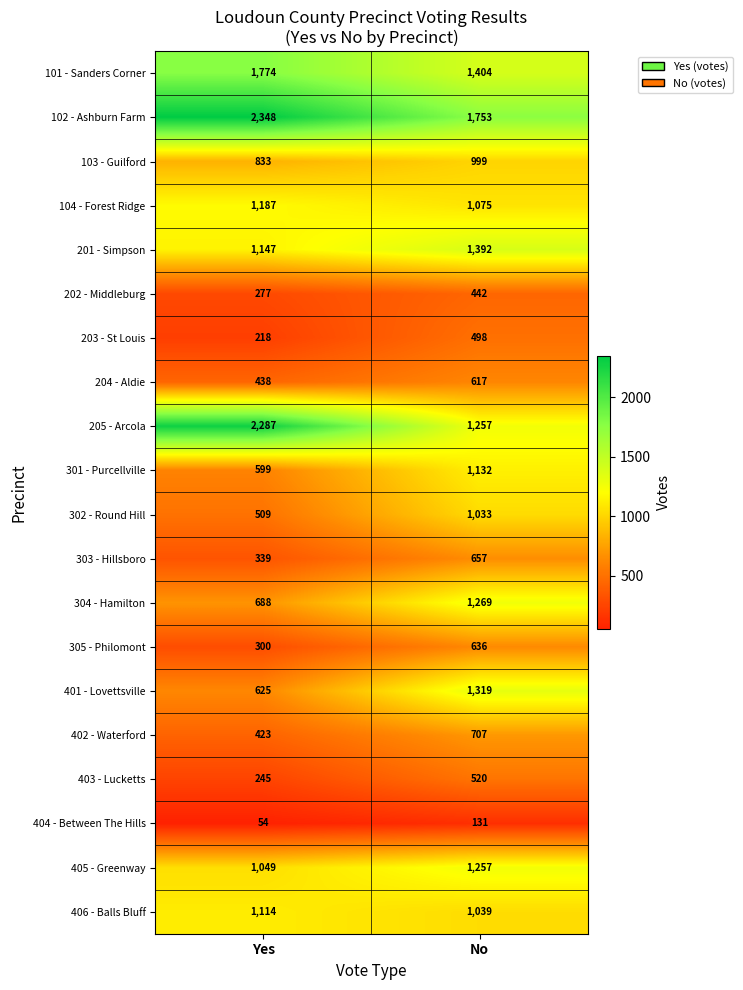

What is the spread (max minus min) of values at Yes?

2294